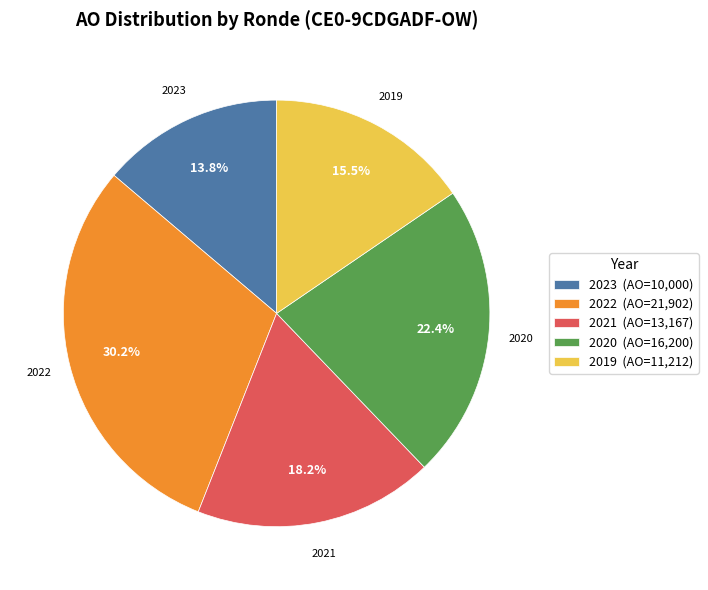

Which slice is the smallest?

2023 (AO=10,000)